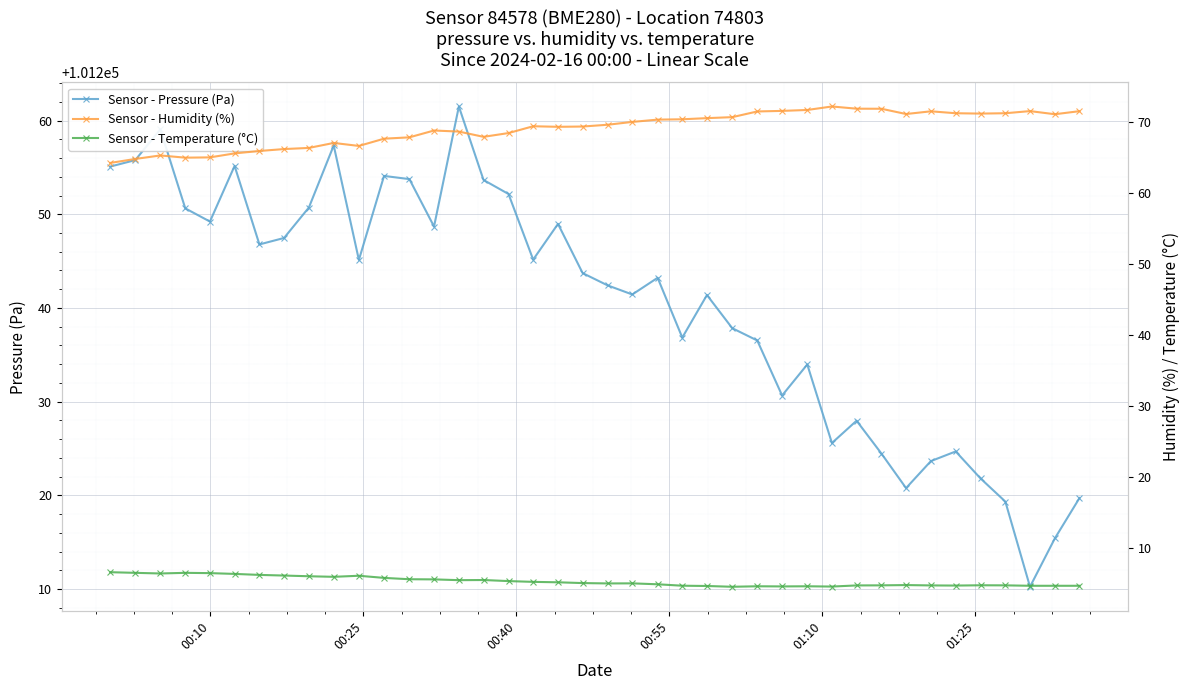

What is the sum of all Sensor - Pressure (Pa) values?

4049612.1